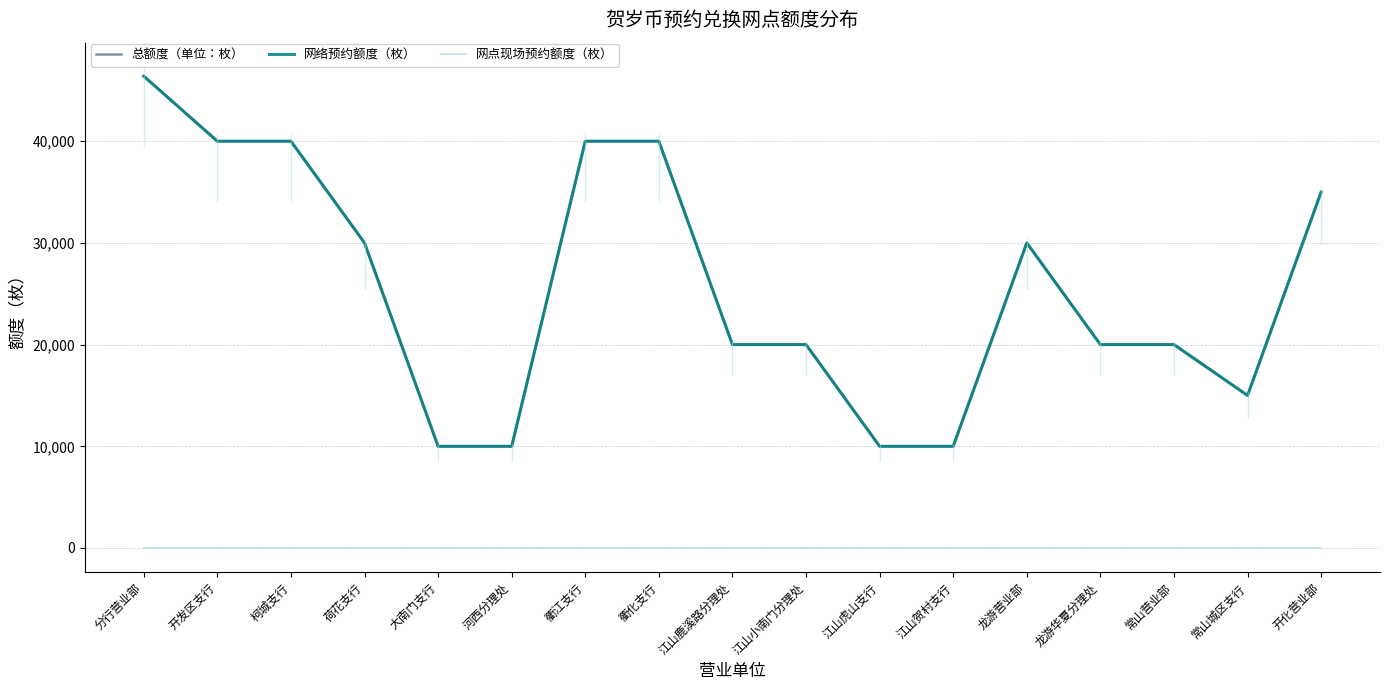

What is the minimum value for 网络预约额度（枚）?

10000